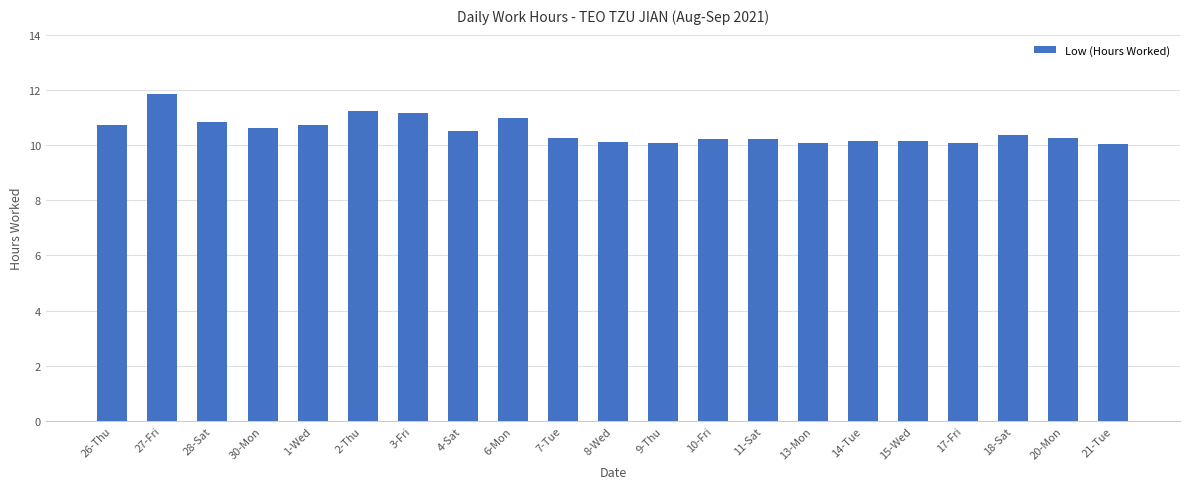

True or false: the data shows 3.3 at 28-Sat.

False